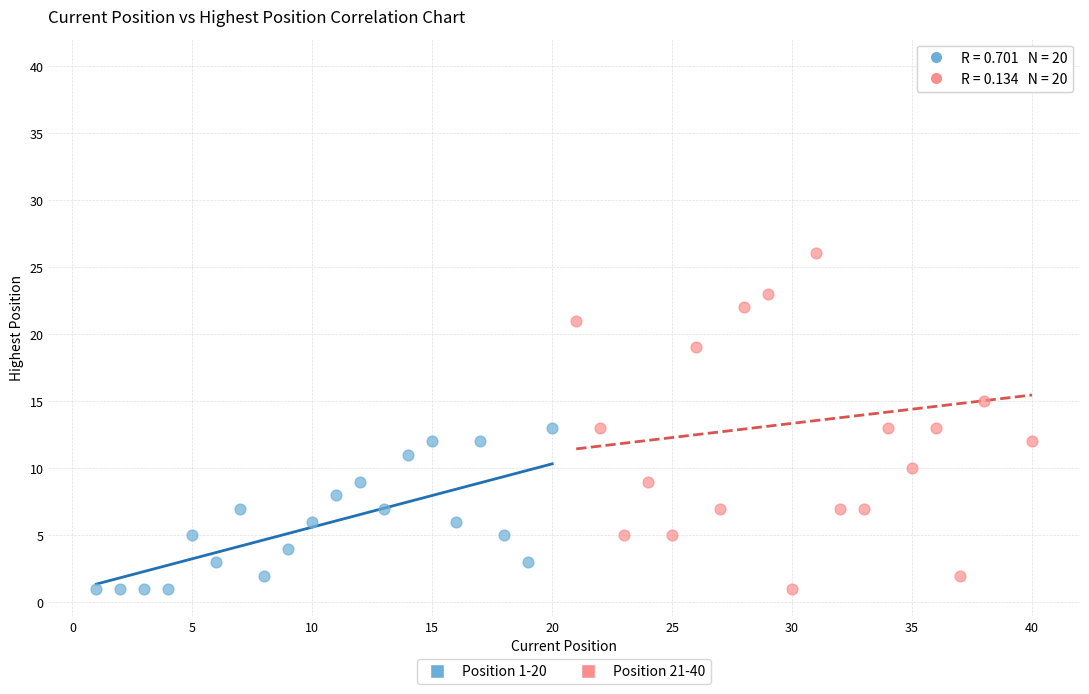

Which series has the largest Y range (max minus min)?

Position 21-40